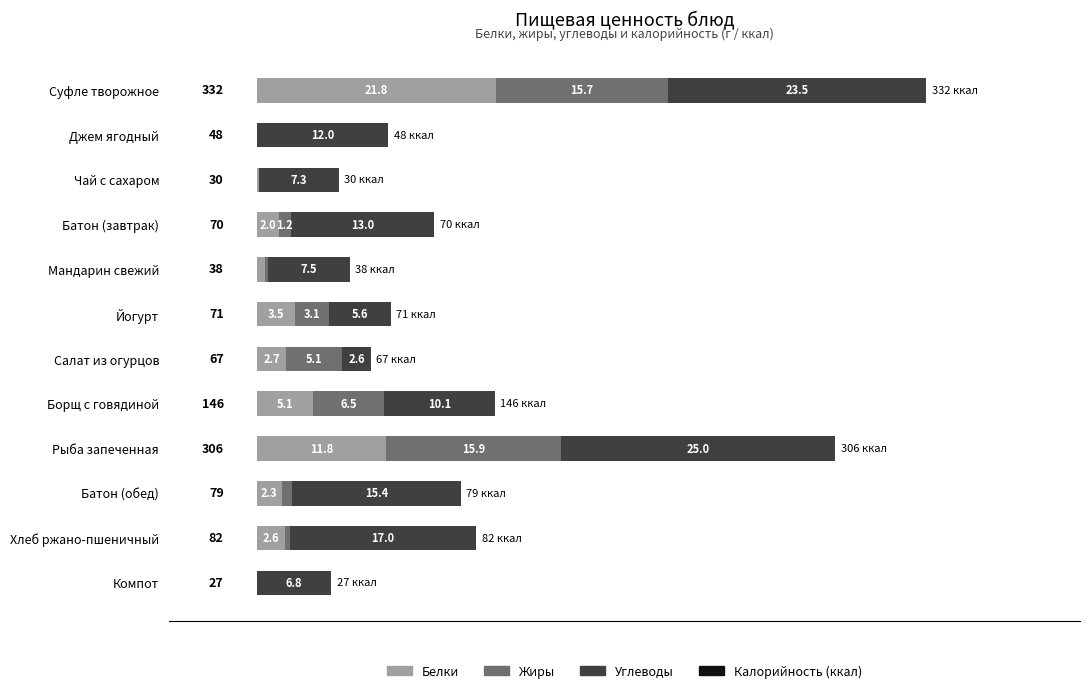

True or false: Белки has a value of 2.7 at Салат из огурцов.

True